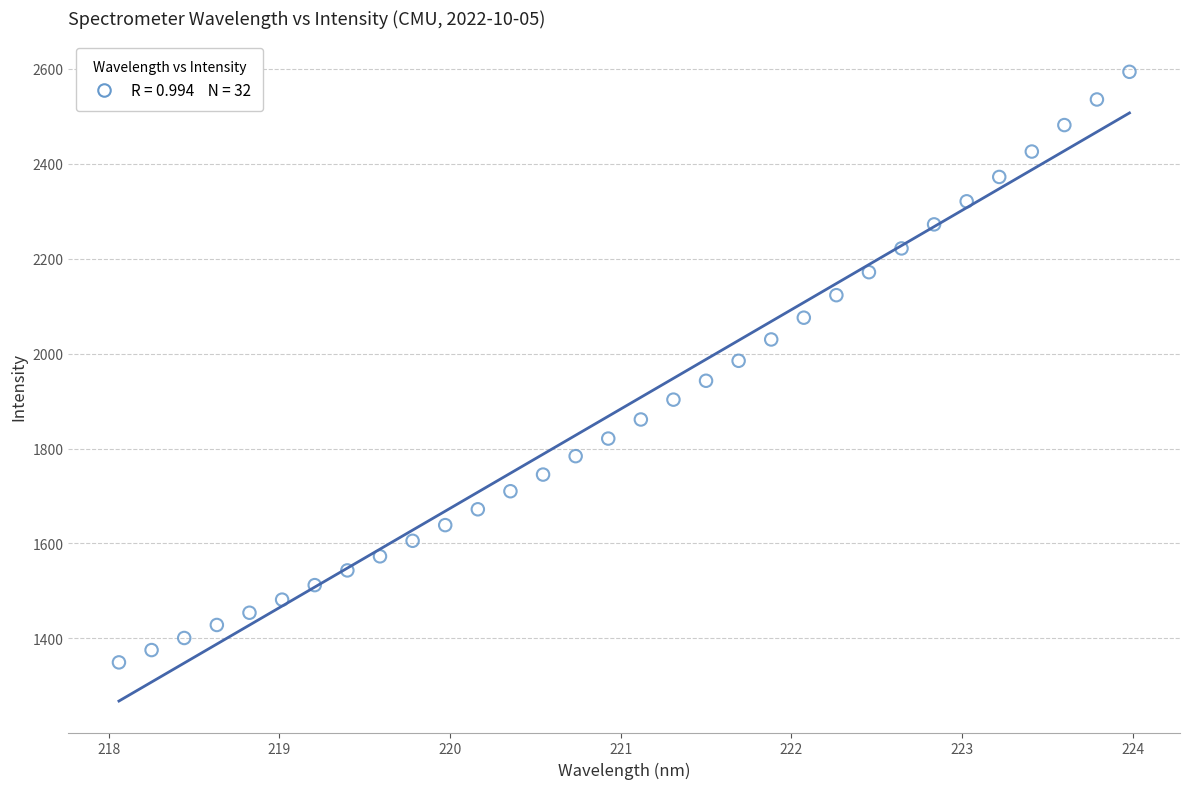

What is the range of Y values (max minus min)?

1244.0